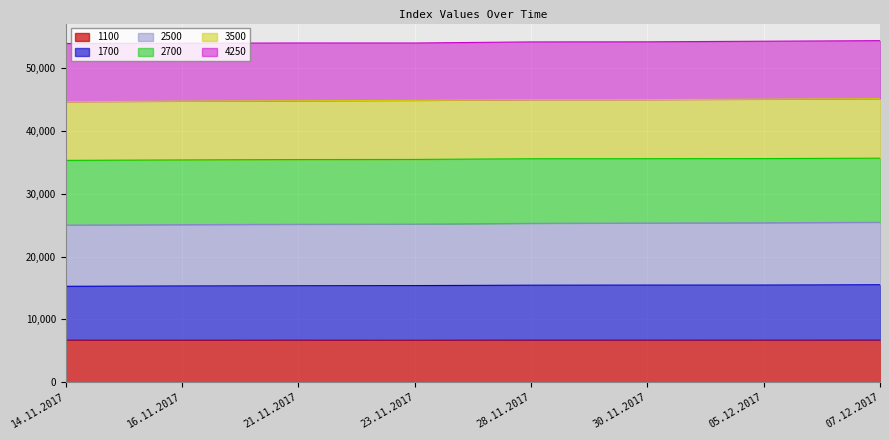

What position from the left is 07.12.2017?

8